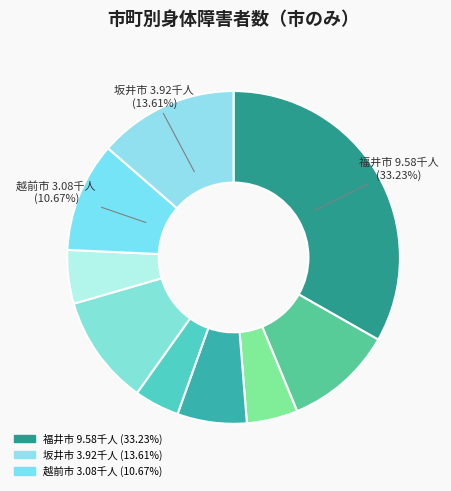

How many slices are in this pie chart?

9